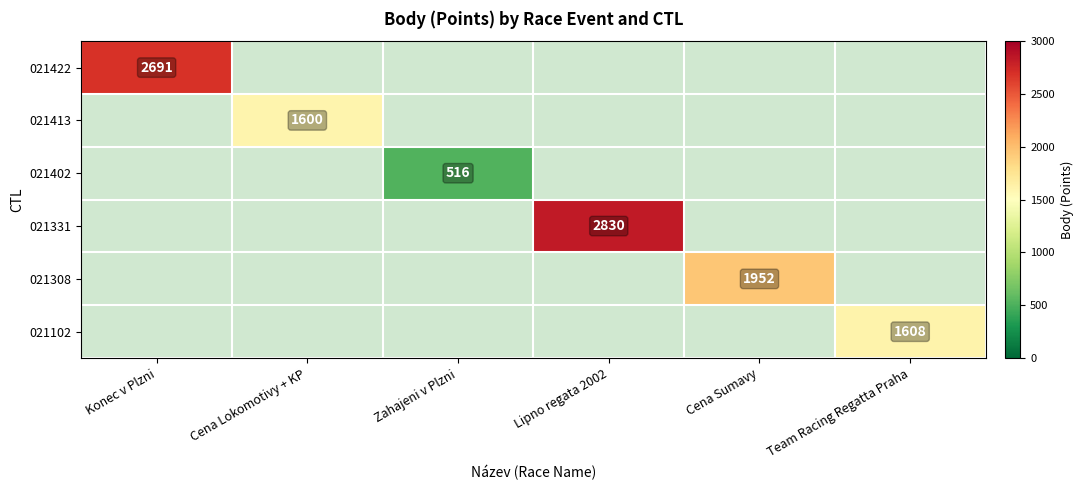

At how many categories does at least one series exceed 2190?

2